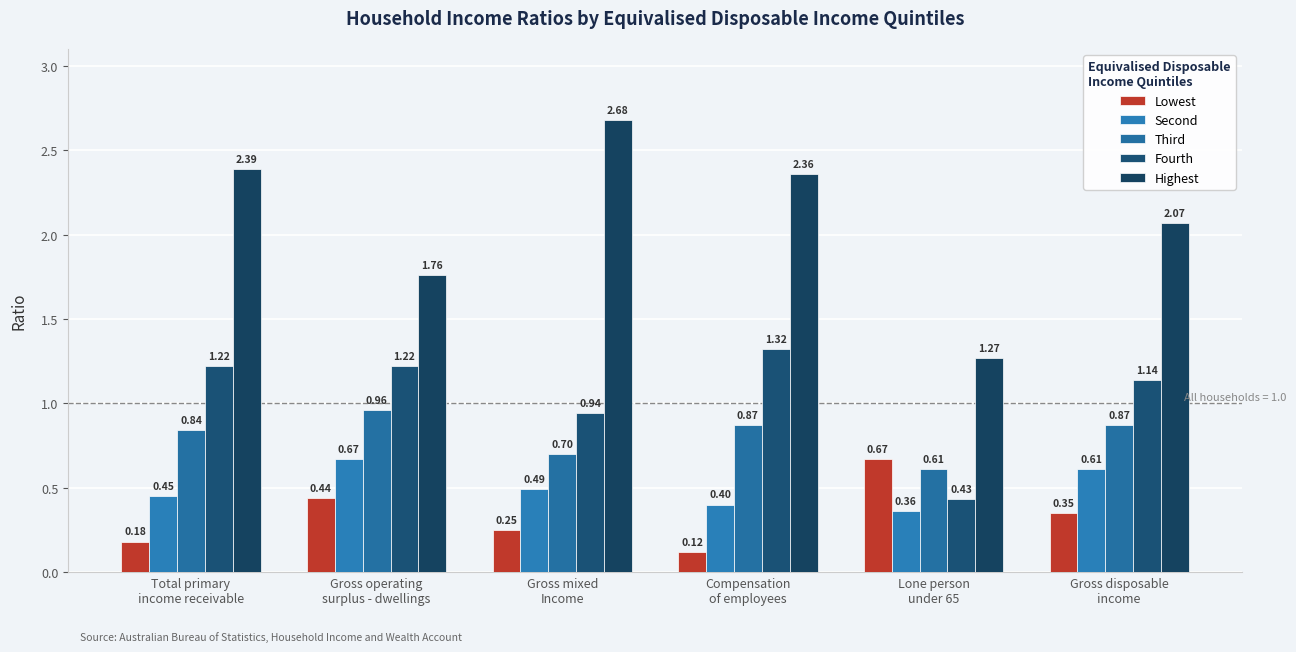

At Gross mixed
Income, list the series in order from largest to smallest.

Highest, Fourth, Third, Second, Lowest